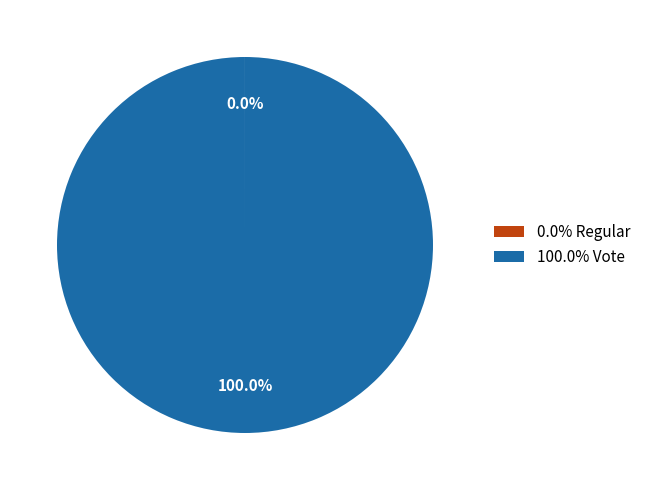

What is the largest slice in the pie chart?

100.0% Vote